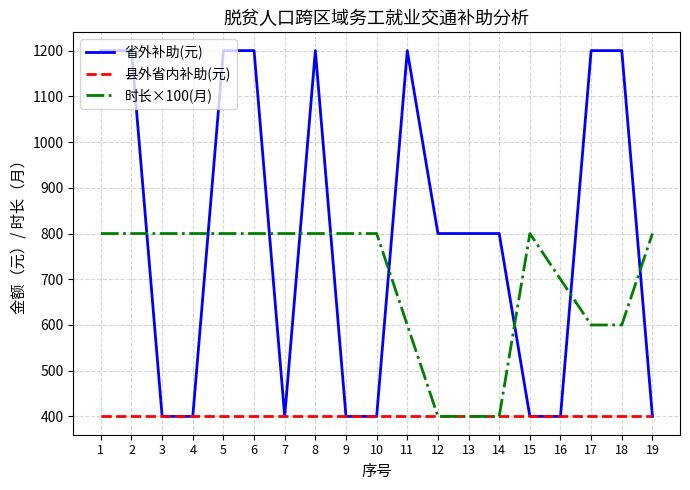

Rank the series by their maximum value, from highest to lowest.

省外补助(元), 时长×100(月), 县外省内补助(元)